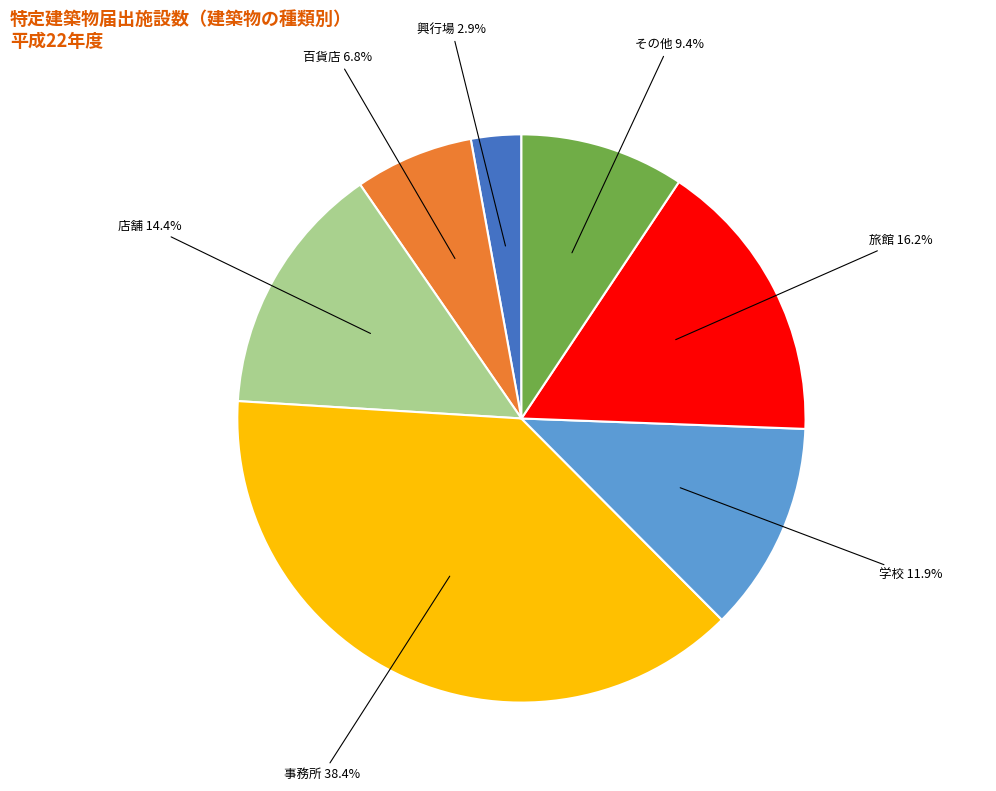

Is there a majority slice in this chart?

No